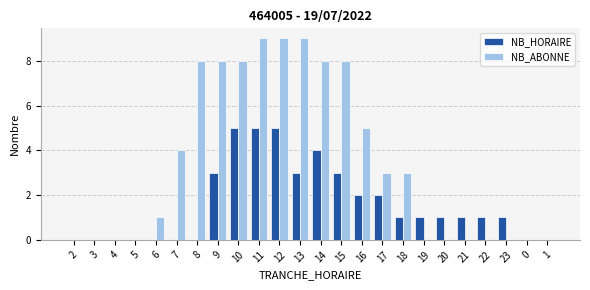

At which label is NB_ABONNE closest to 4?

7